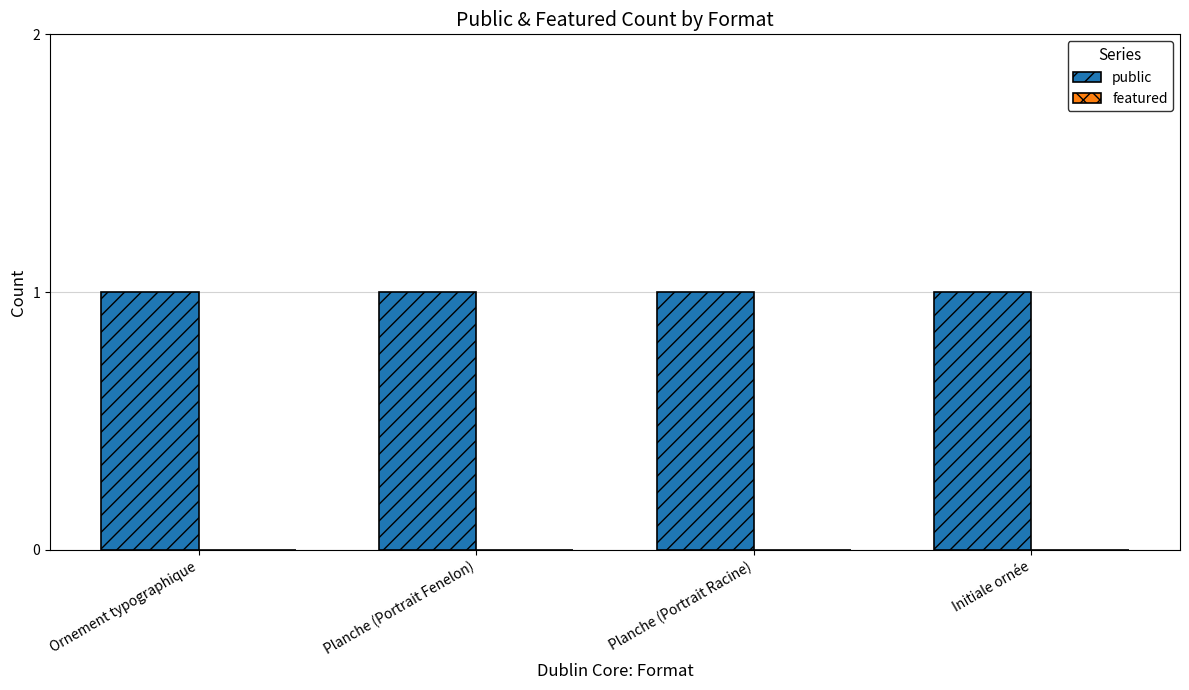

Reading left to right, list all the values displayed in this chart.

public: Ornement typographique=1	Planche (Portrait Fenelon)=1	Planche (Portrait Racine)=1	Initiale ornée=1
featured: Ornement typographique=0	Planche (Portrait Fenelon)=0	Planche (Portrait Racine)=0	Initiale ornée=0